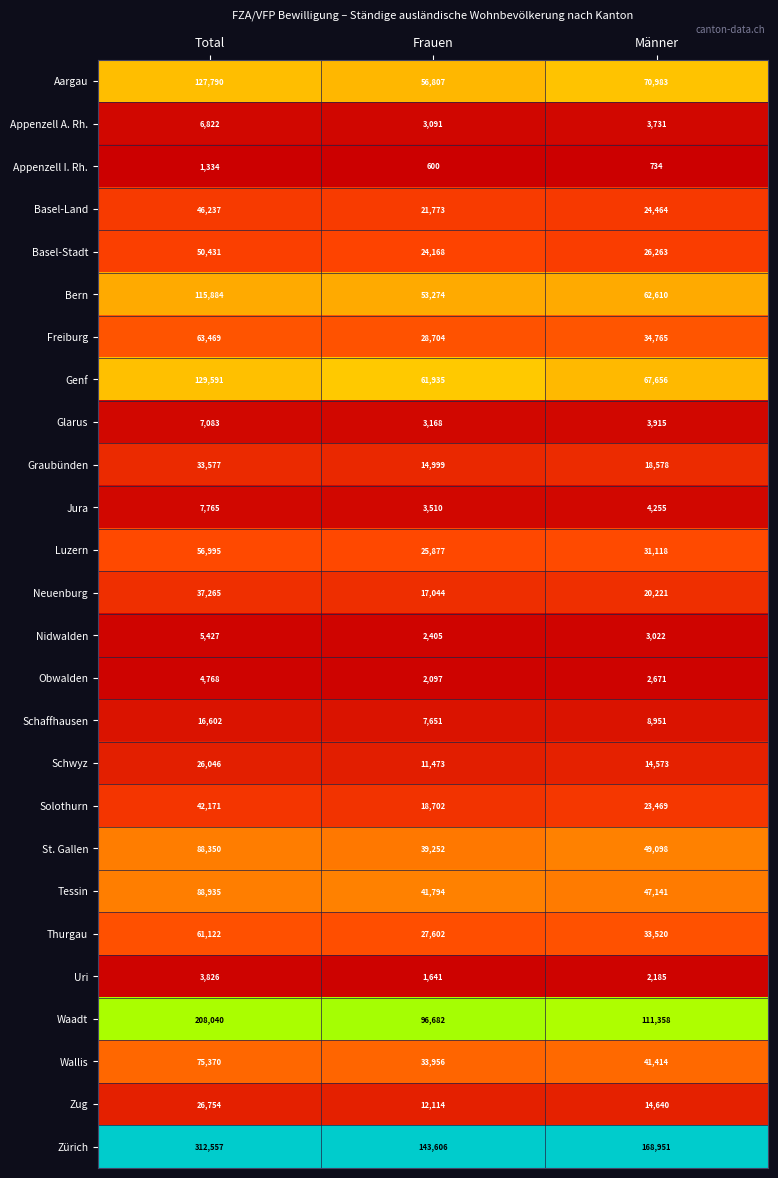

What is the minimum value for Genf?

61935